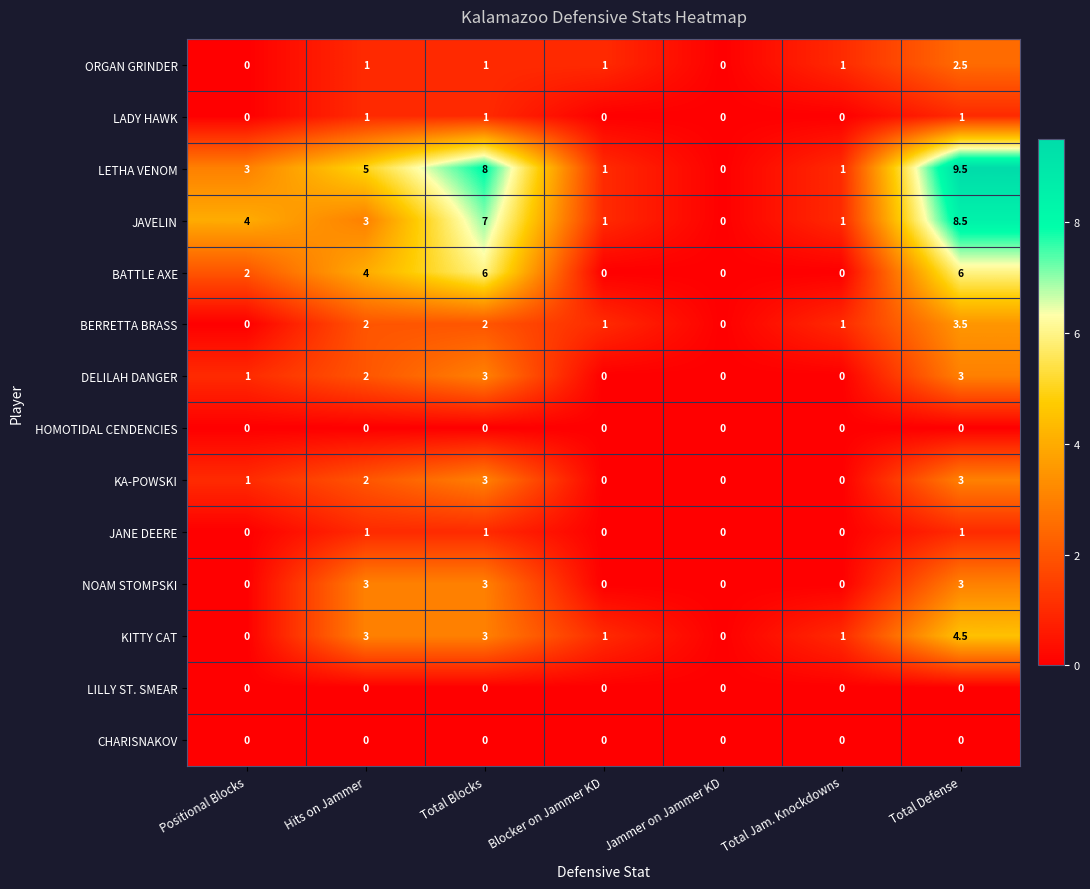

Is the value of LILLY ST. SMEAR at Positional Blocks greater than the value of BATTLE AXE at Positional Blocks?

No